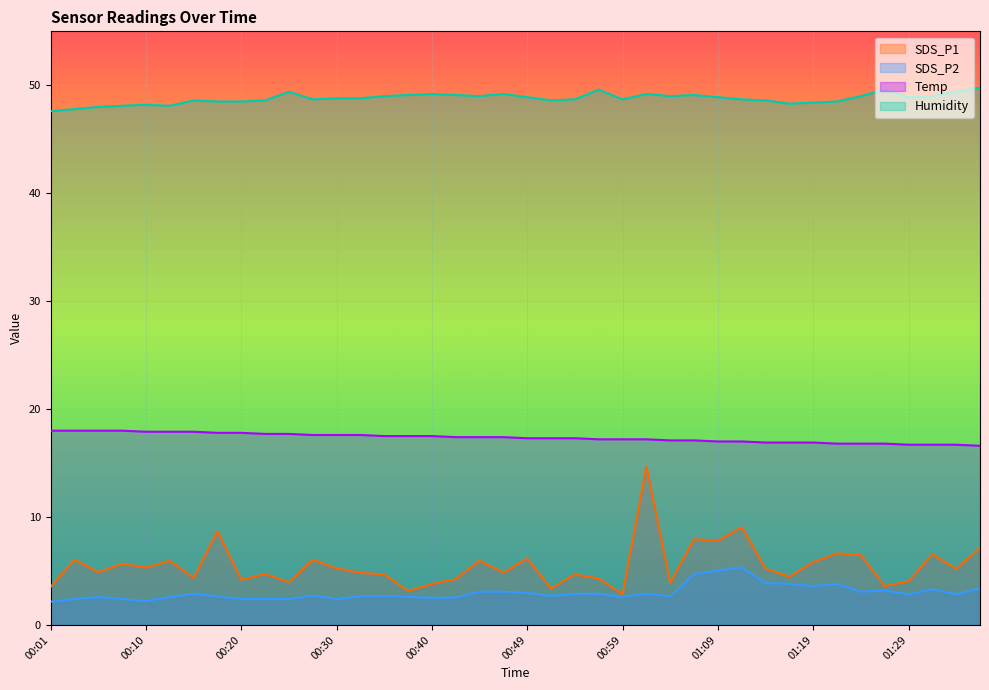

Which category has the highest value across all series?

01:37